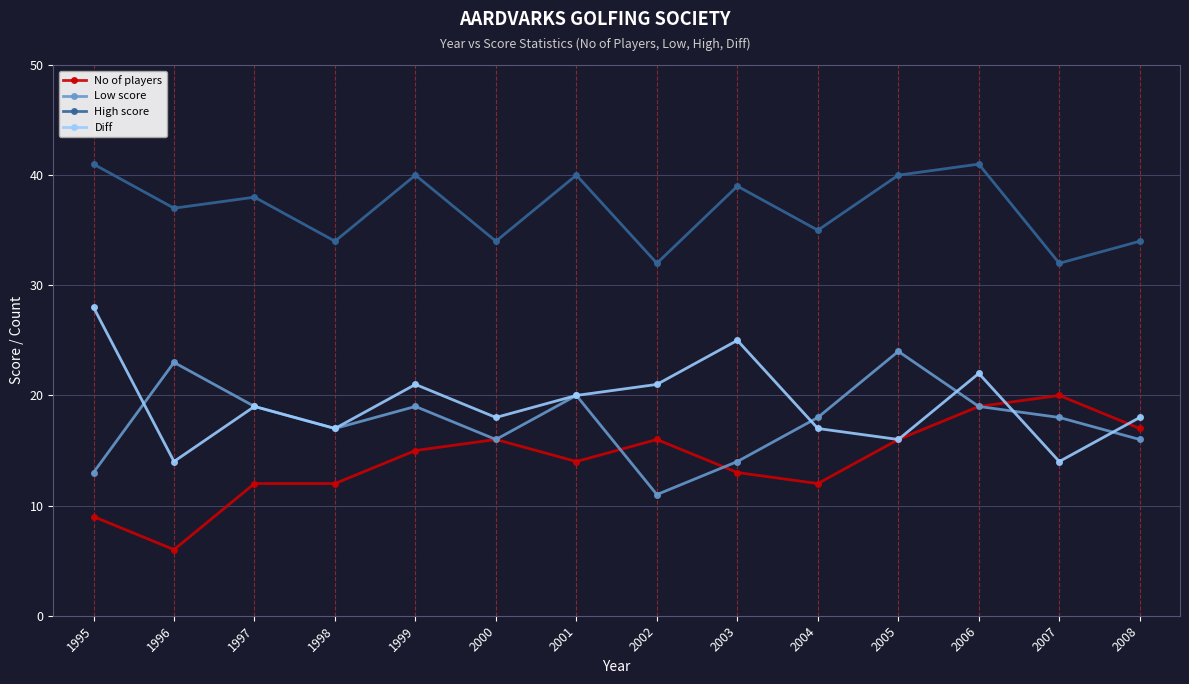

What is the difference between the second highest and second lowest values in the No of players series?

10